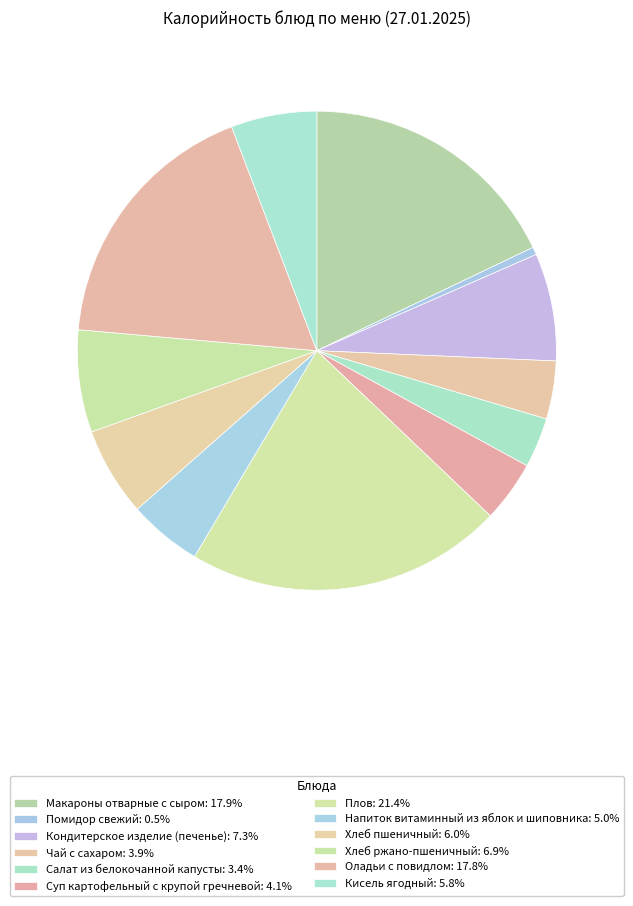

Count the number of slices in the pie.

12